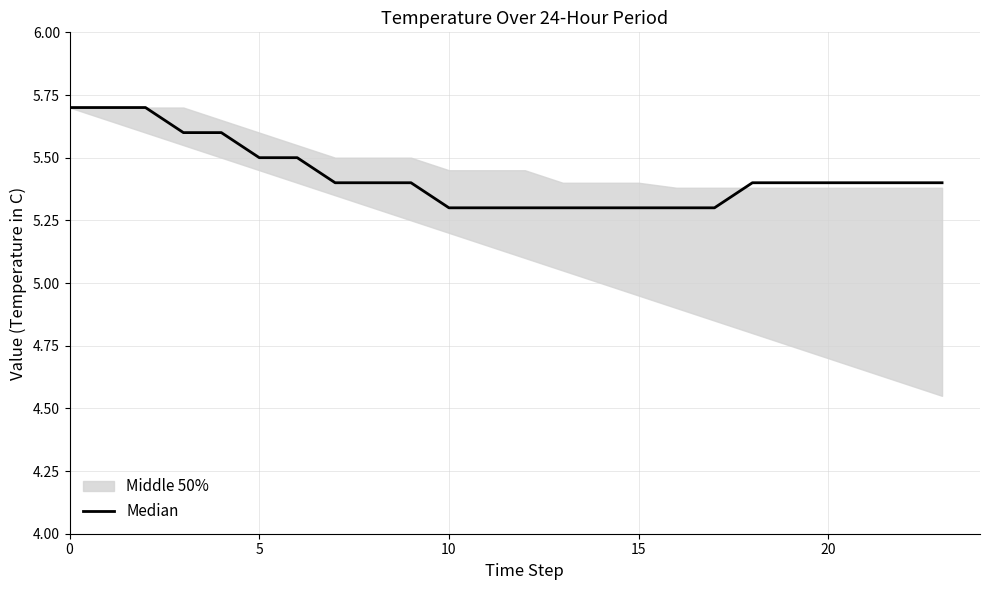

What is the difference between the maximum and second lowest values?

0.4